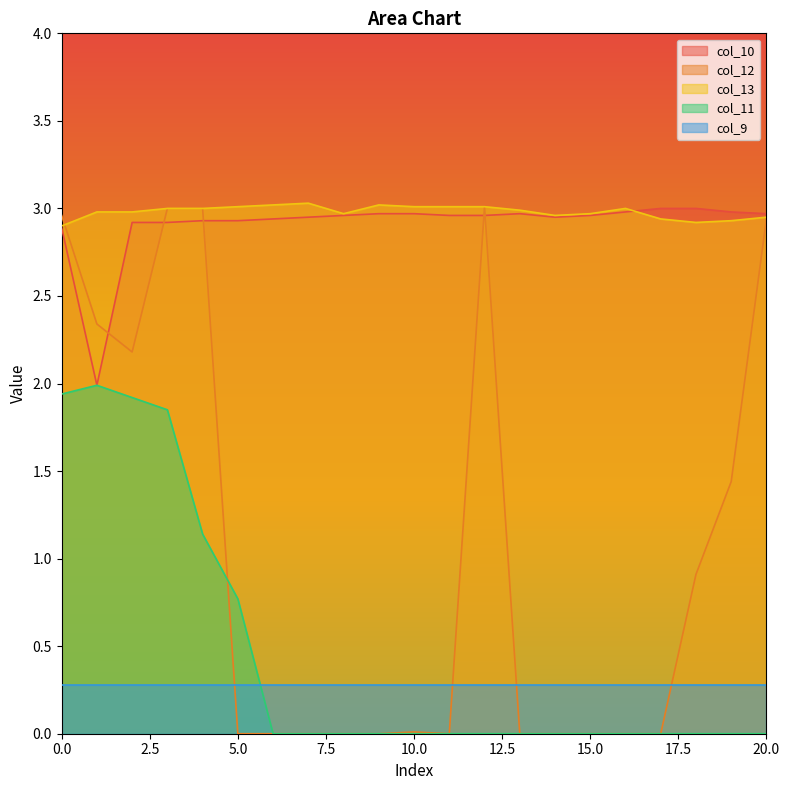

True or false: col_13 and col_12 intersect in this chart.

True